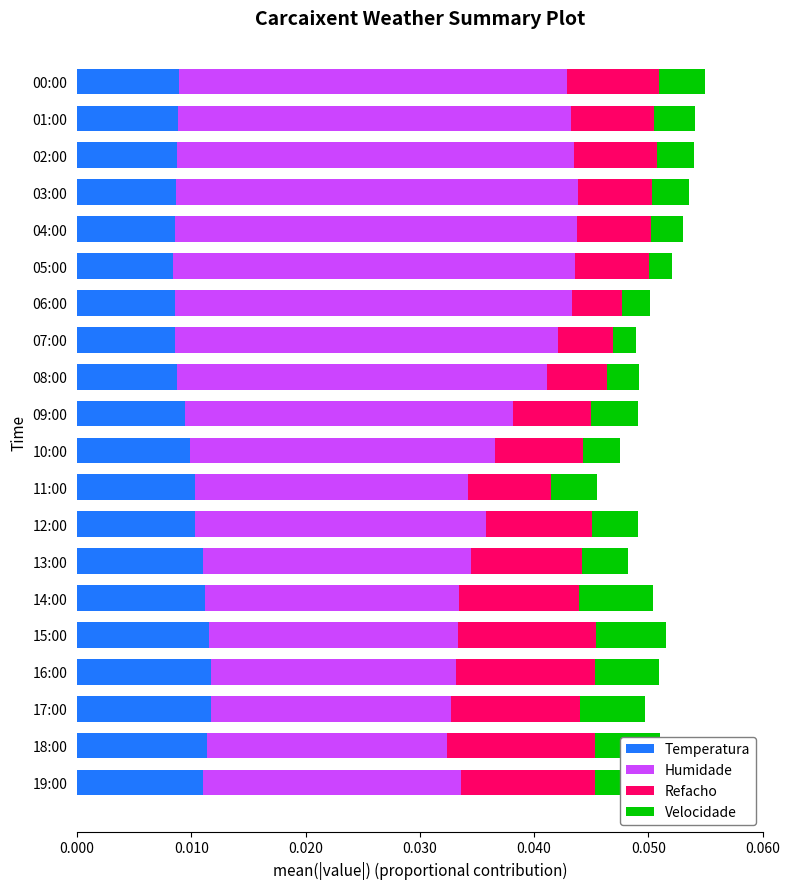

What position from the right is 18:00?

19